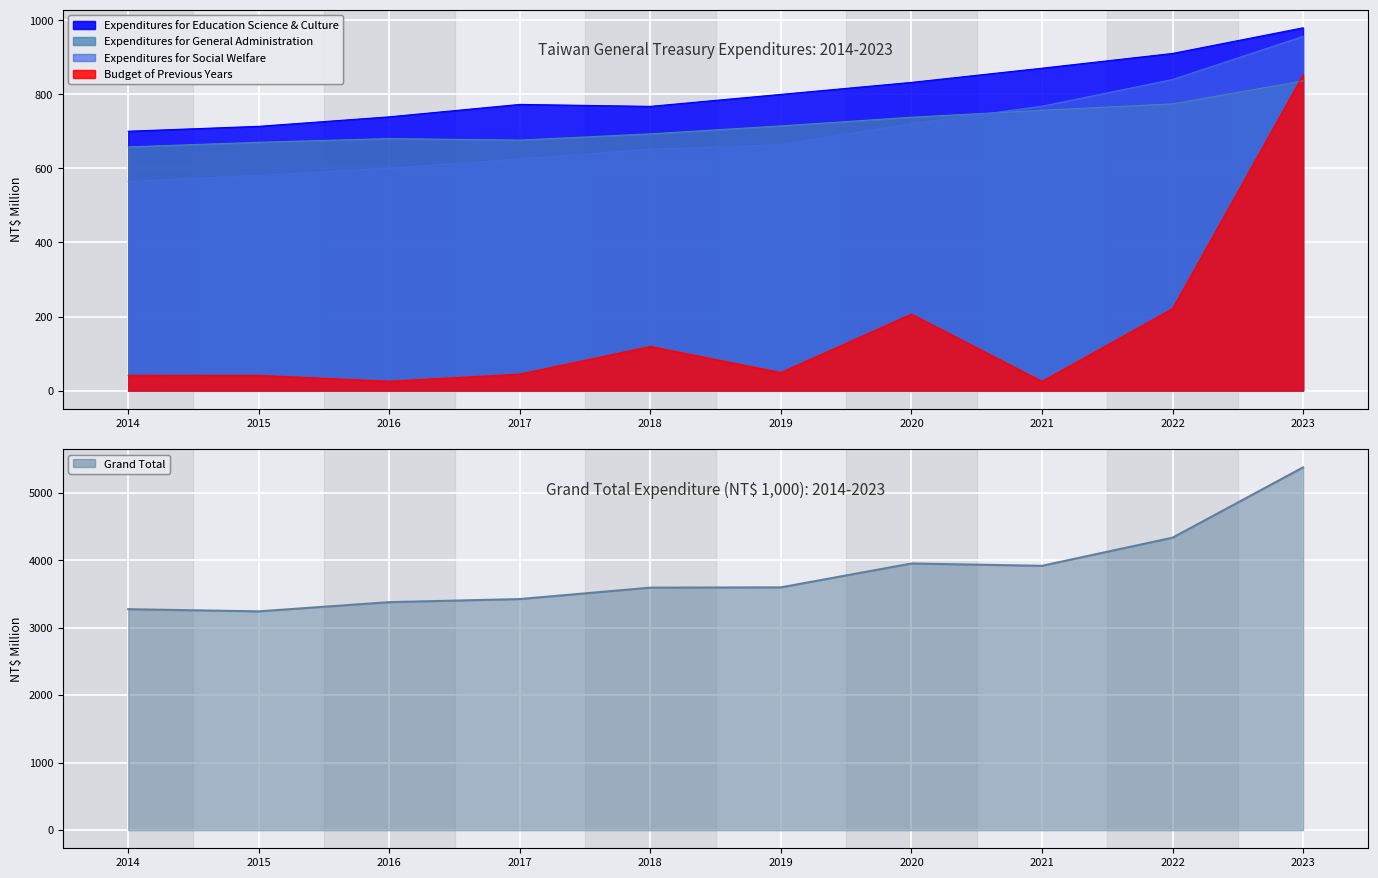

Which label corresponds to the largest value in the chart?

2023